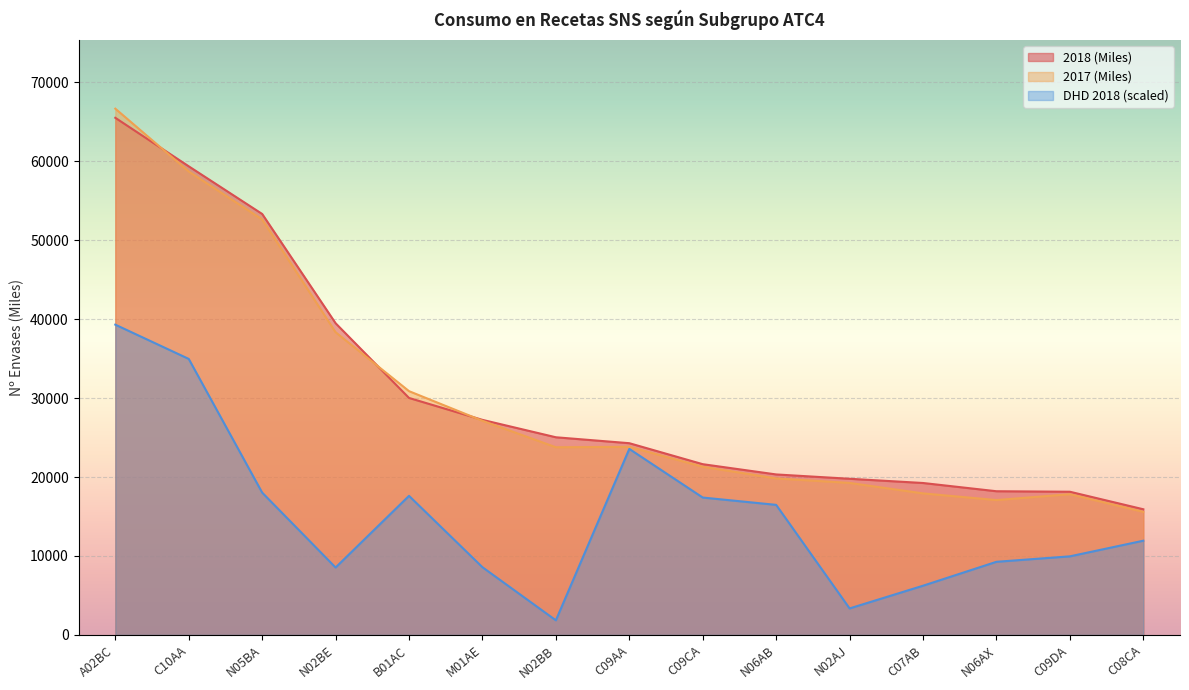

What is the label of the 14th point from the right?

C10AA